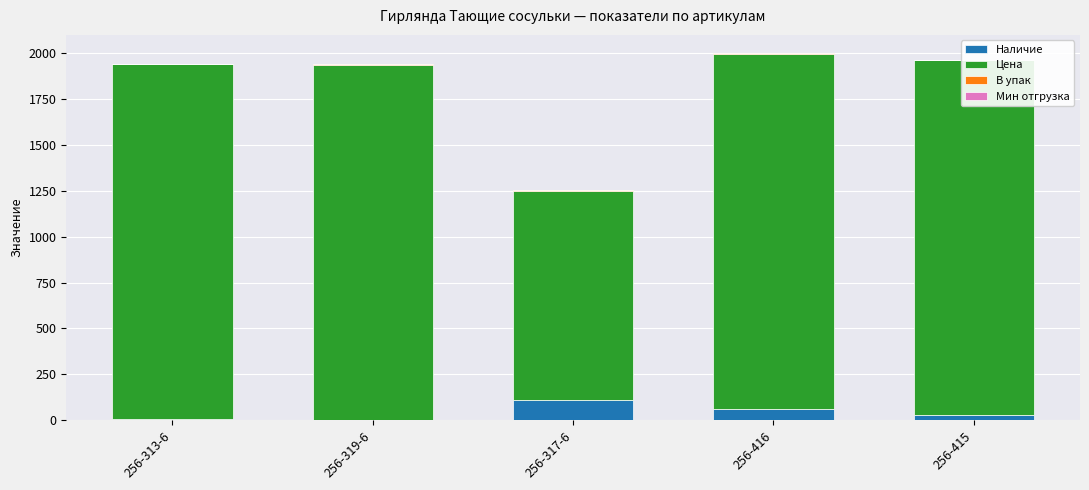

At which label does Цена reach its minimum?

256-317-6